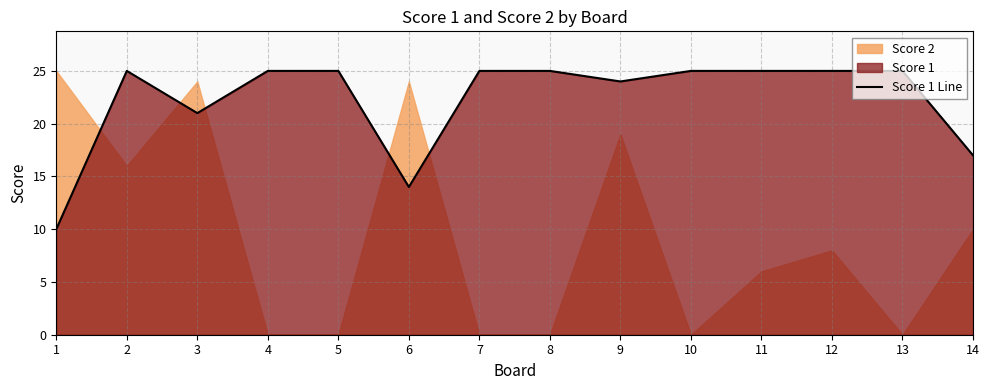

List the labels in order of value, largest first.

2, 4, 5, 7, 8, 10, 11, 12, 13, 9, 3, 14, 6, 1